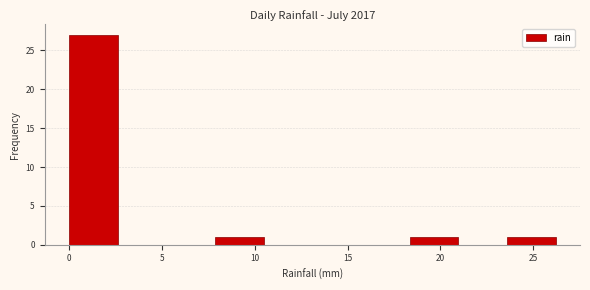

Reading left to right, transcribe this chart: for each bar, give the range it covers on the x-axis and its height. Neither the bar edges nor the heights are printed on the chart, so give them approximately, as read against the axes.

0.0 to 2.5: 27
2.5 to 5.0: 0
5.0 to 8.0: 0
8.0 to 10.5: 1
10.5 to 13.0: 0
13.0 to 15.5: 0
15.5 to 18.5: 0
18.5 to 21.0: 1
21.0 to 23.5: 0
23.5 to 26.0: 1